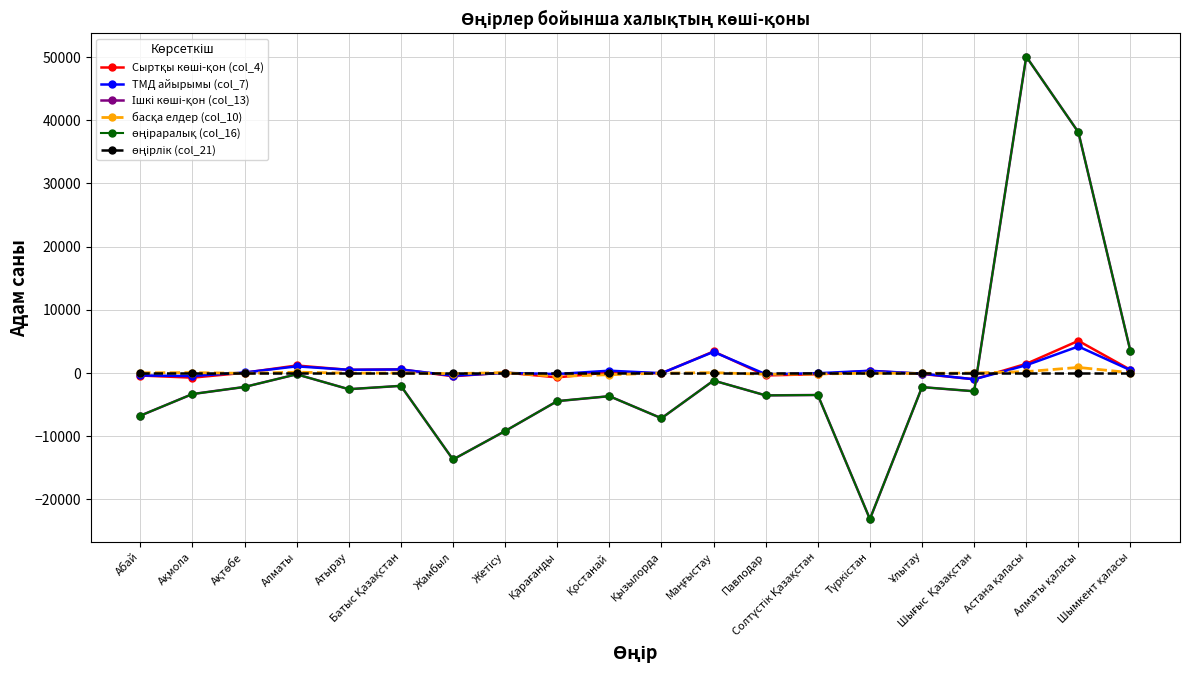

How many intersections are there between өңірлік (col_21) and басқа елдер (col_10)?

10